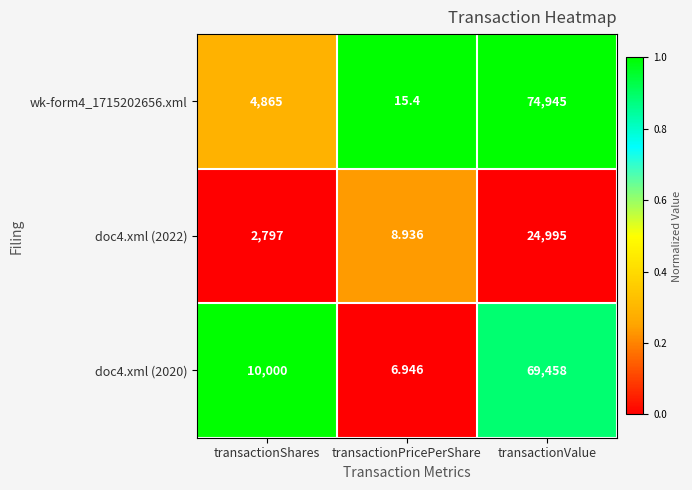

At which label does doc4.xml (2020) reach its minimum?

transactionPricePerShare